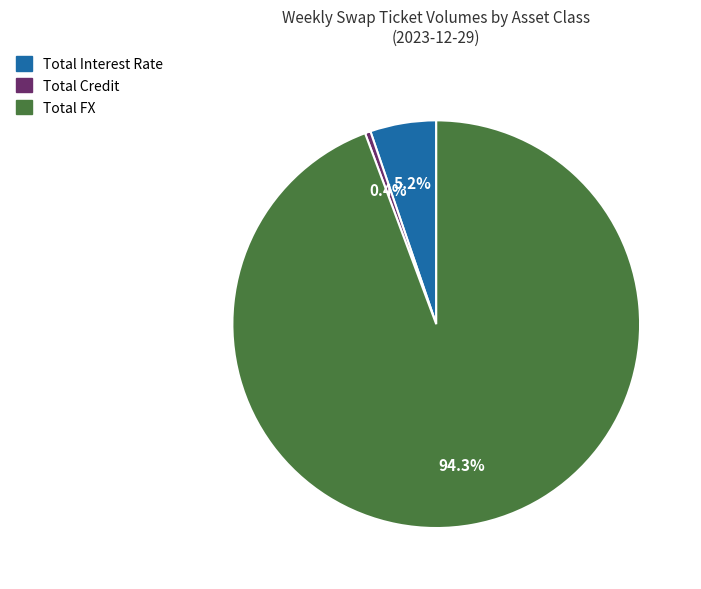

Which category has the biggest portion of the pie?

Total FX